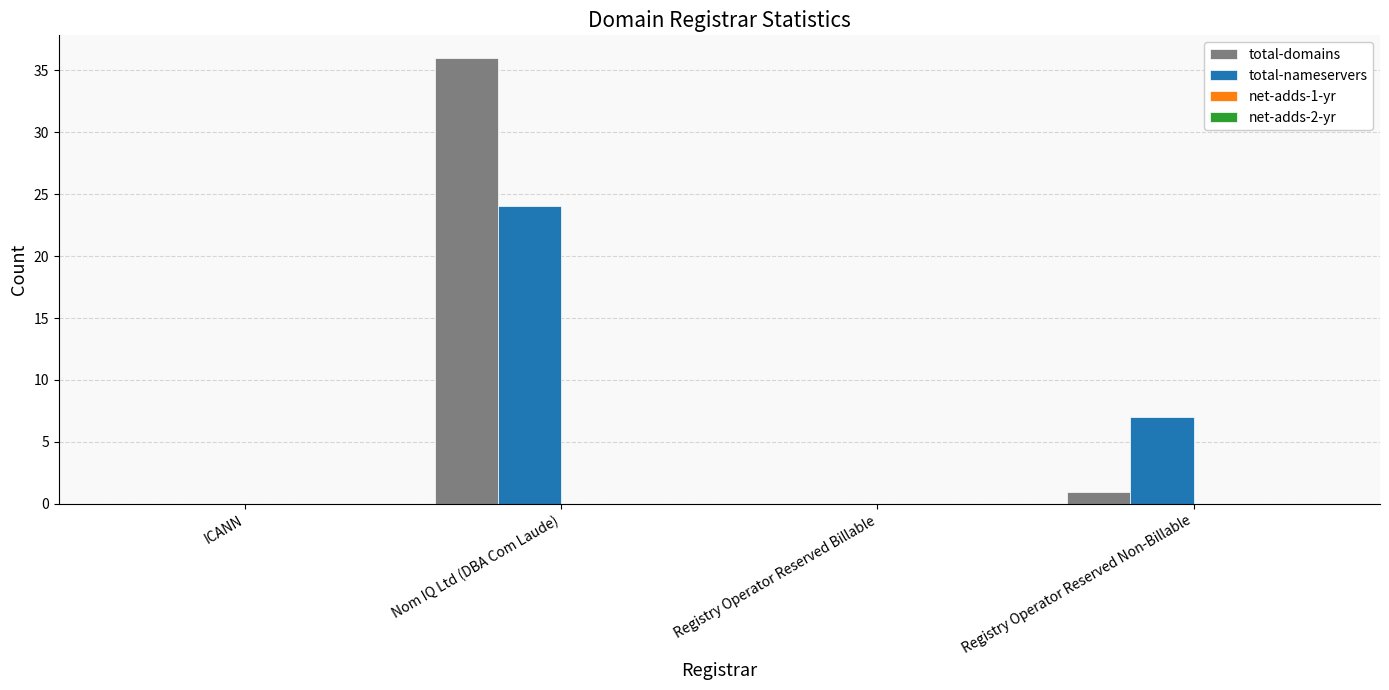

What is the maximum value for total-nameservers?

24